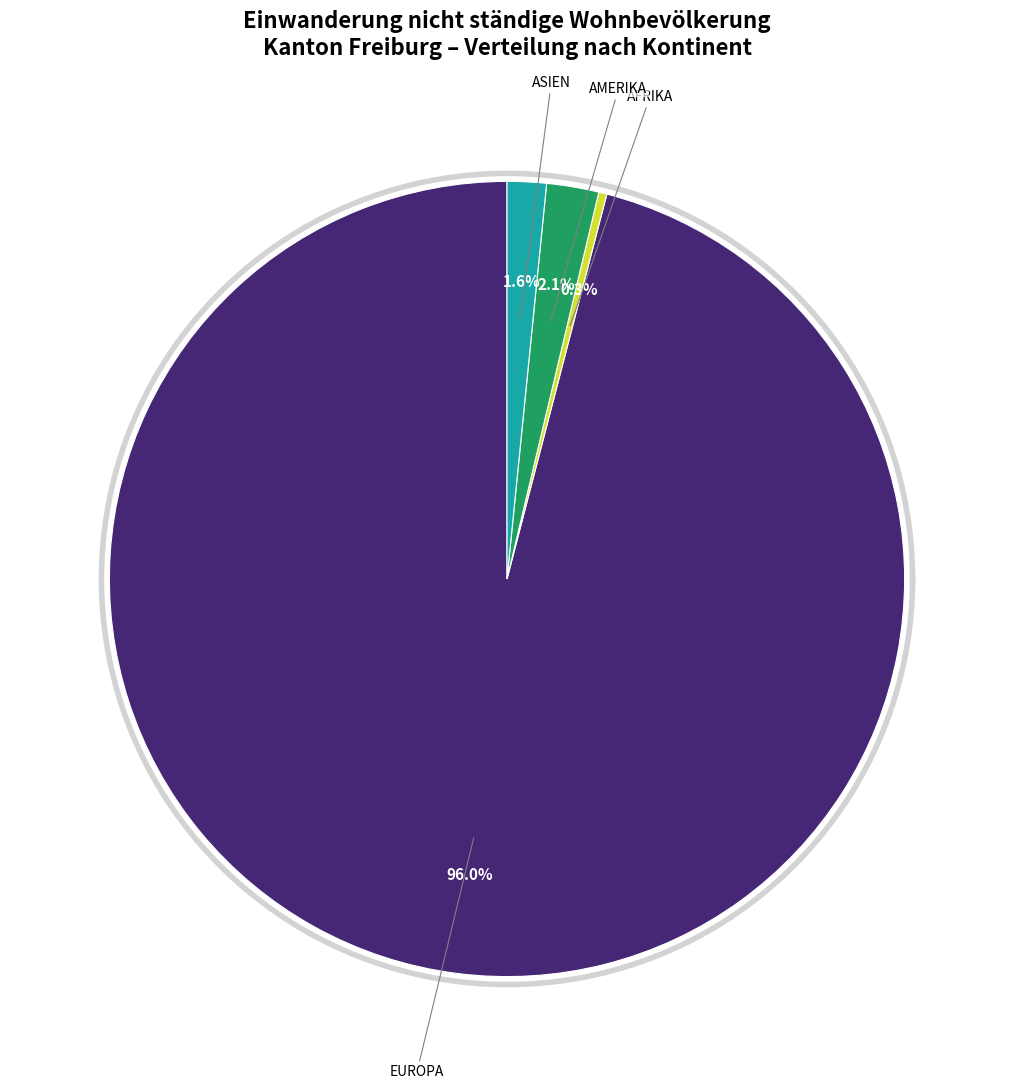

What is the change in value from Afrika to Amerika?

+27